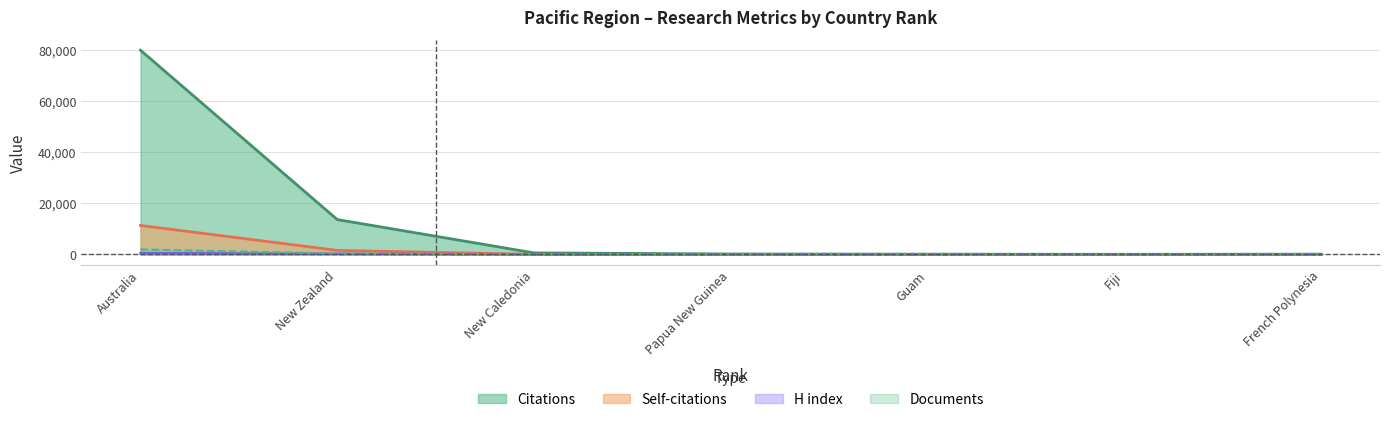

The Citations series shows 13660 at New Zealand. True or false?

True